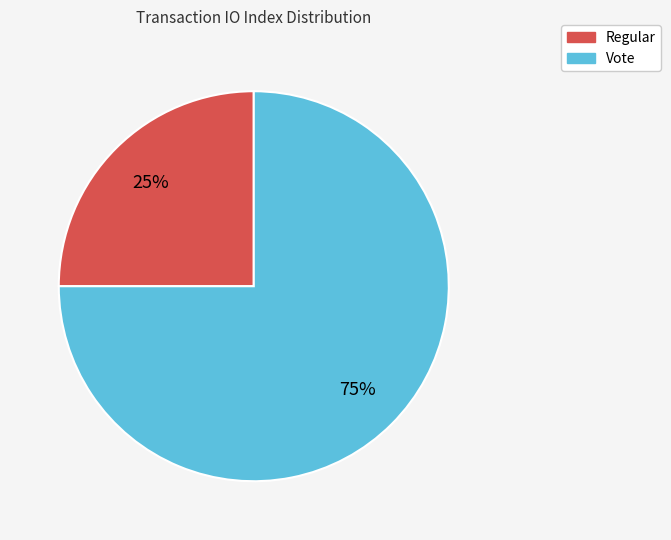

How many slices are in this pie chart?

2